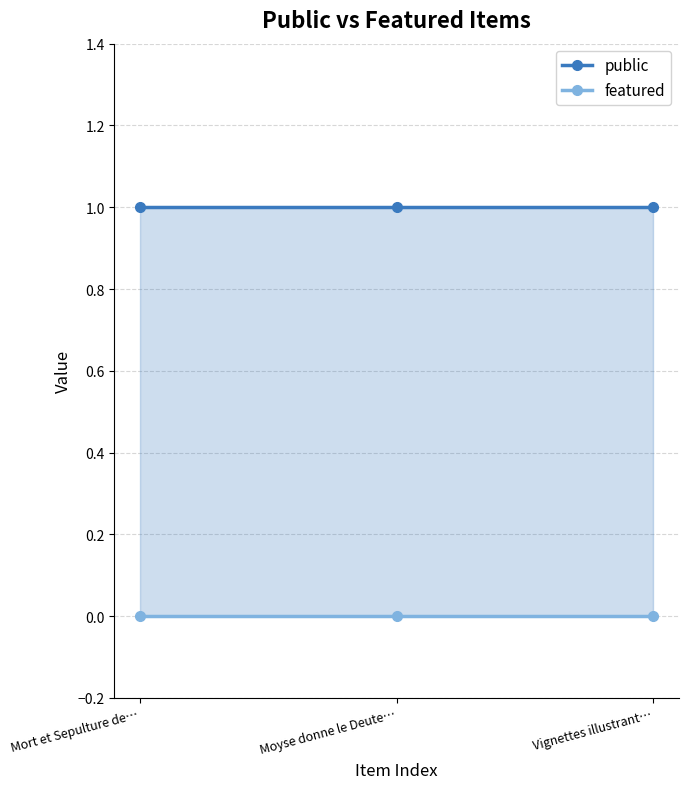

What is the greatest value displayed?

1